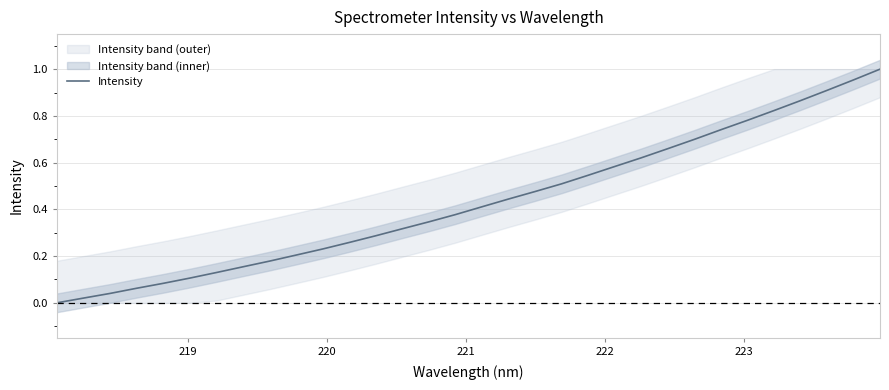

Reading right to left, what are all the values shown in this chart?

1.0	1.0	0.9	0.9	0.8	0.8	0.7	0.7	0.7	0.6	0.6	0.5	0.5	0.5	0.4	0.4	0.4	0.3	0.3	0.3	0.3	0.2	0.2	0.2	0.2	0.1	0.1	0.1	0.1	0.0	0.0	0.0